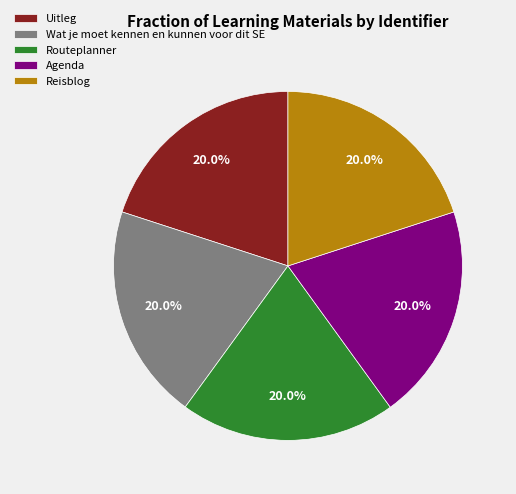

To the nearest percent, what percentage of the pie is Routeplanner?

20%